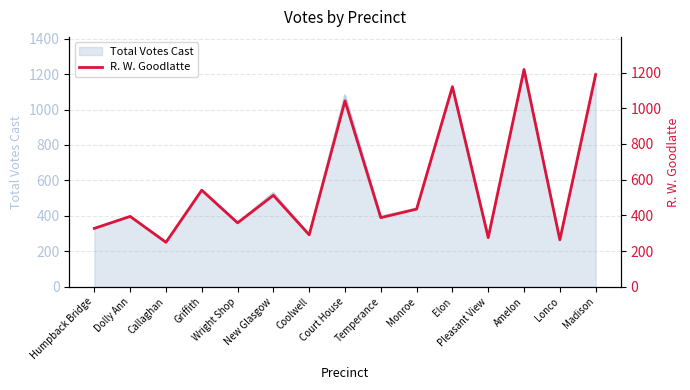

What is the smallest value displayed?

249